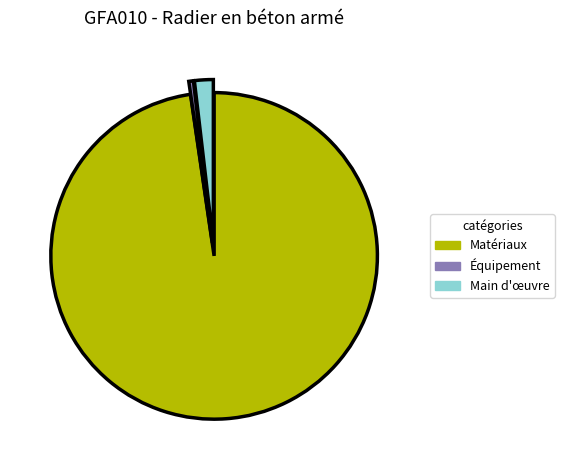

How many segments does this pie chart have?

3